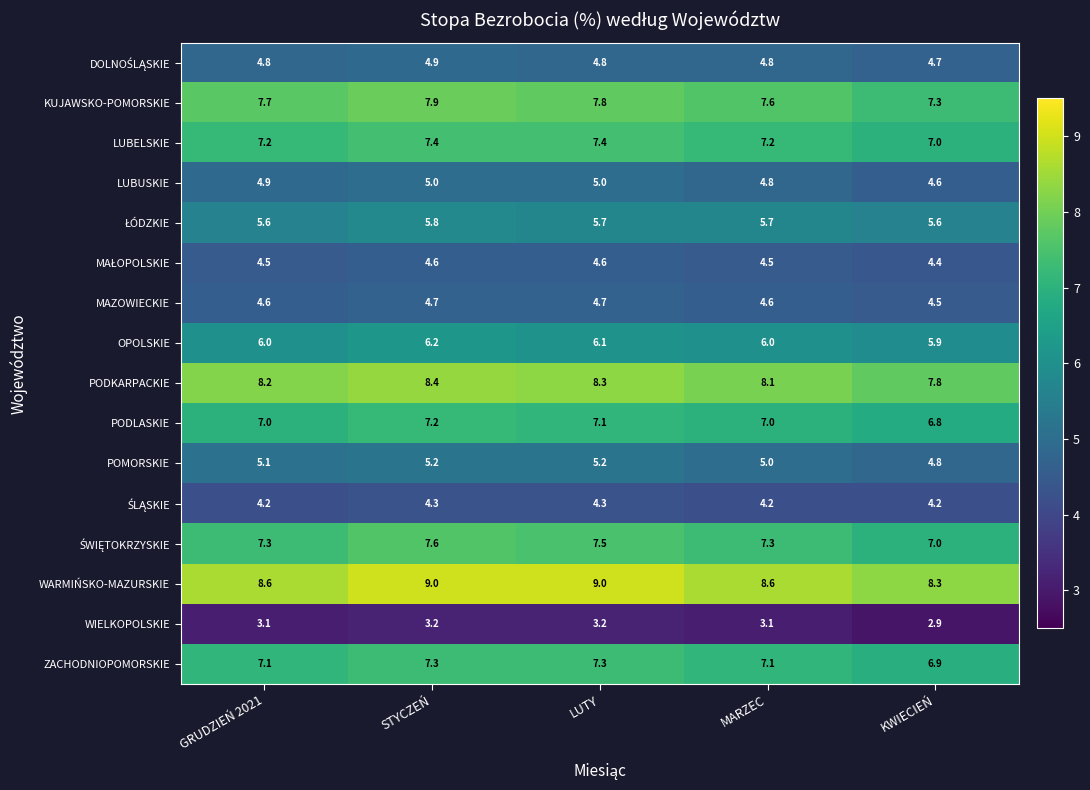

Which series has the largest range (max minus min)?

WARMIŃSKO-MAZURSKIE